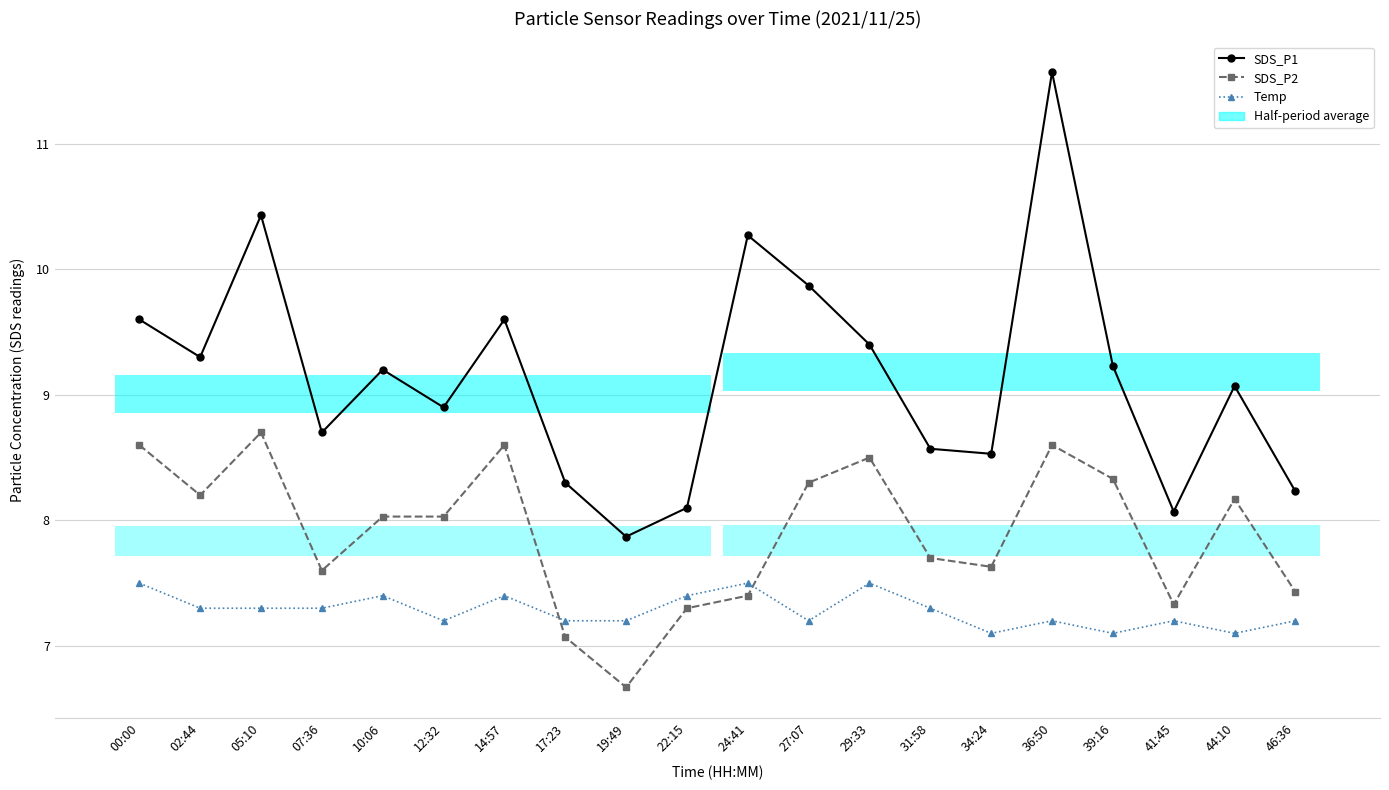

The SDS_P1 series shows 3.0 at 12:32. True or false?

False